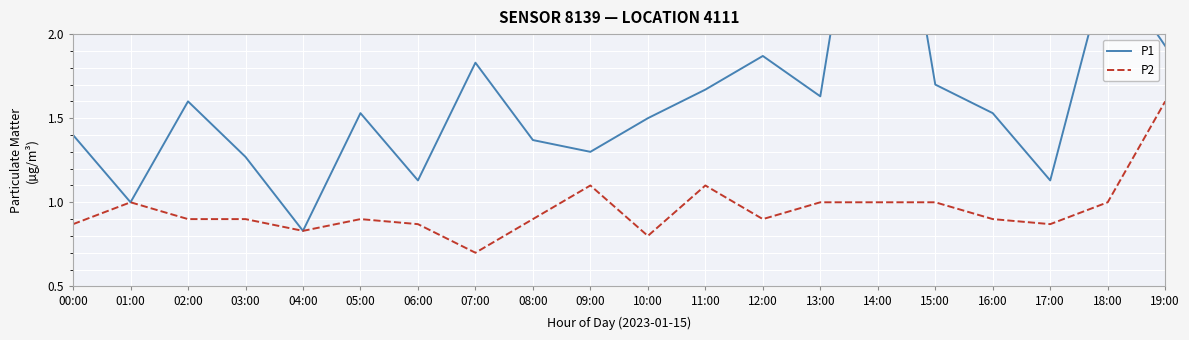

At which category does P1 reach its first local peak?

02:00